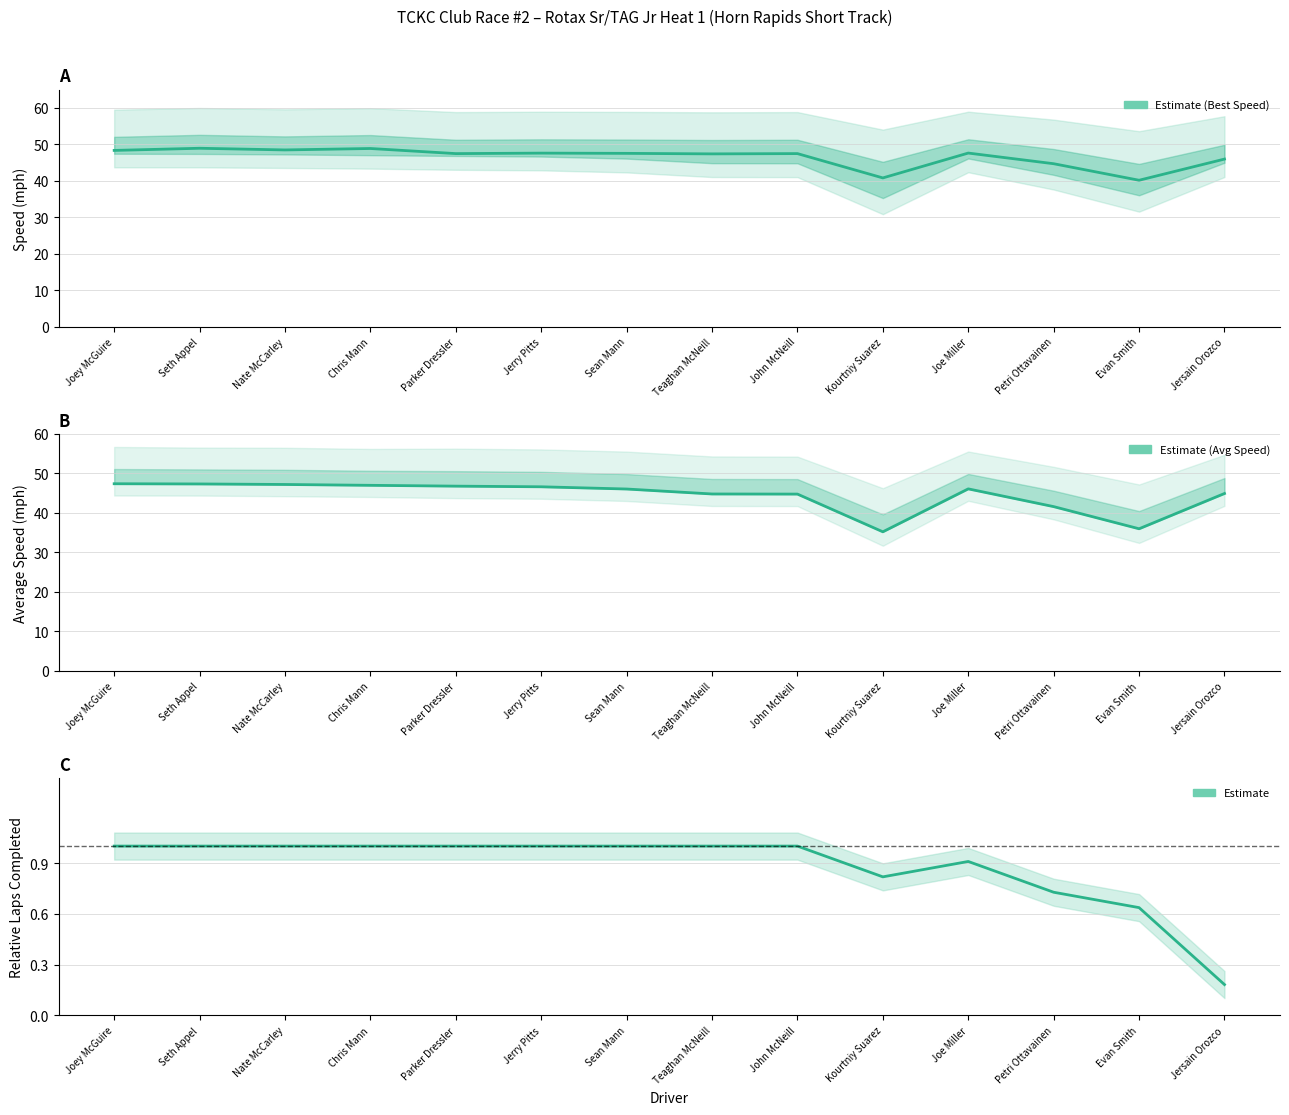

What is the label of the 6th point from the right?

John McNeill